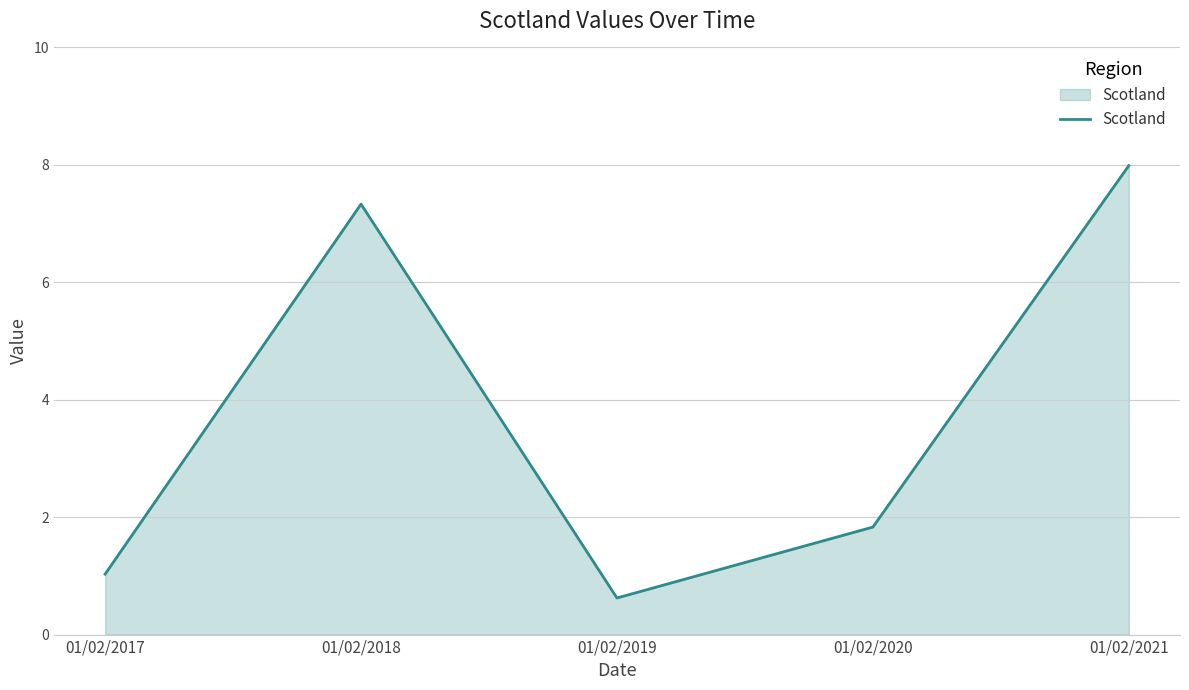

Between 01/02/2018 and 01/02/2017, which is larger?

01/02/2018